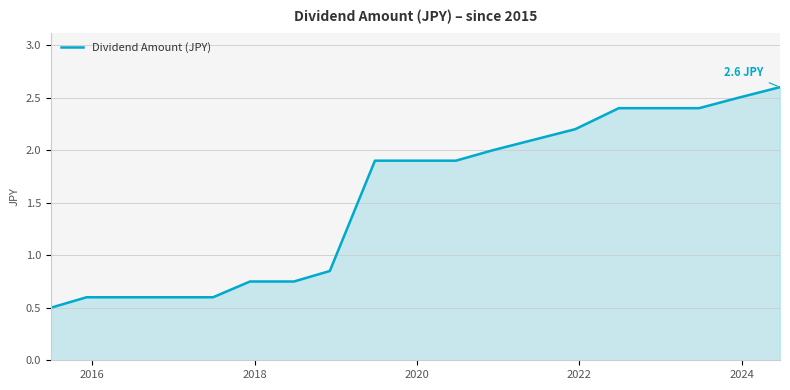

What is the minimum value shown in the chart?

0.5